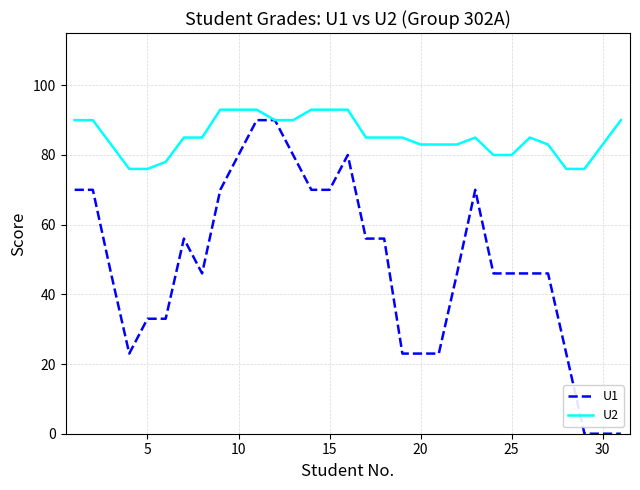

What are all the series names shown in the legend?

U1, U2